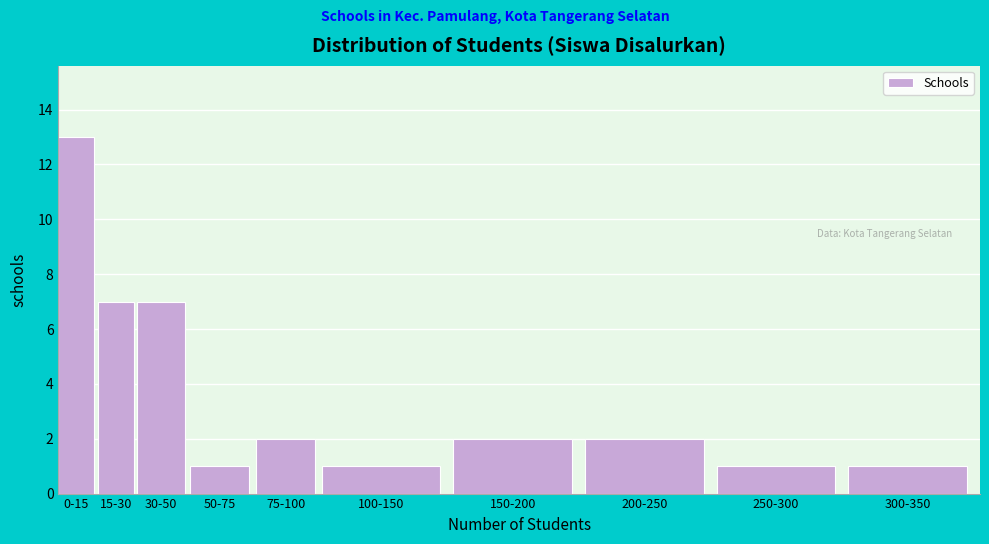

Reading left to right, transcribe all the data shown in this chart.

0-15=13	15-30=7	30-50=7	50-75=1	75-100=2	100-150=1	150-200=2	200-250=2	250-300=1	300-350=1